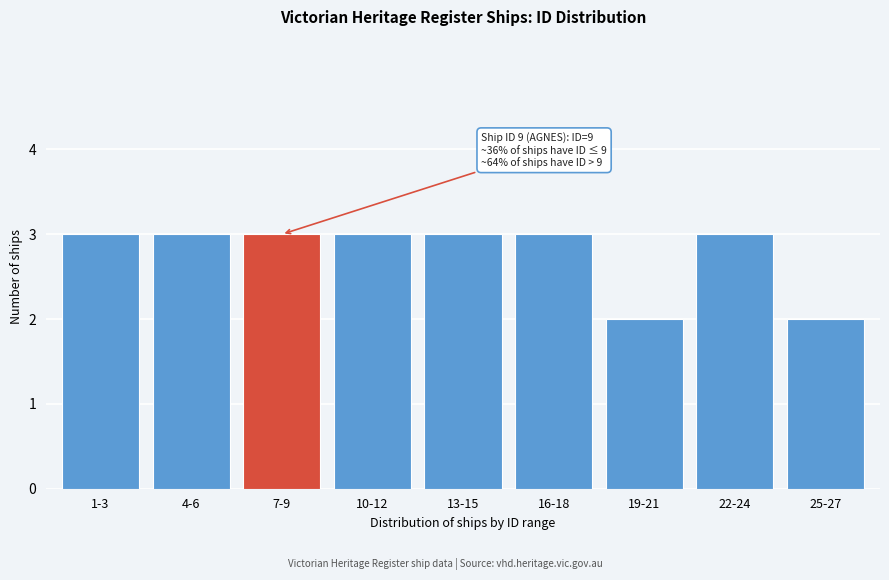

Reading left to right, what are all the values shown in this chart?

1-3=3	4-6=3	7-9=3	10-12=3	13-15=3	16-18=3	19-21=2	22-24=3	25-27=2